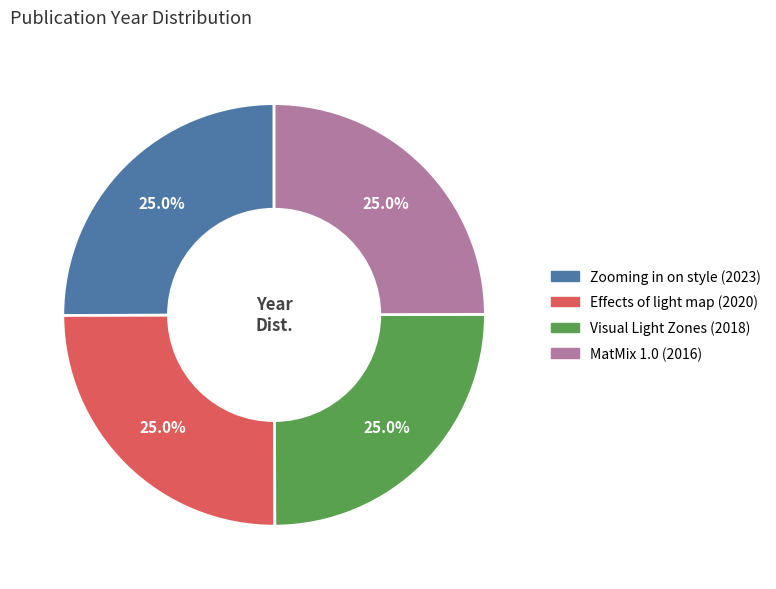

To the nearest percent, what portion does Effects of light map (2020) represent?

25%